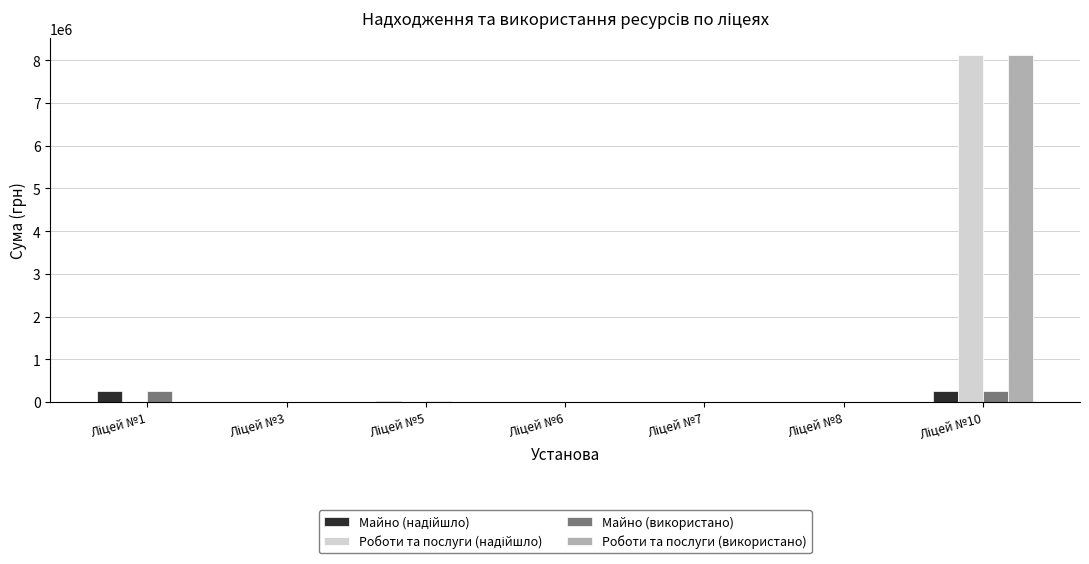

What is the highest value of the Майно (використано) series?

256549.8